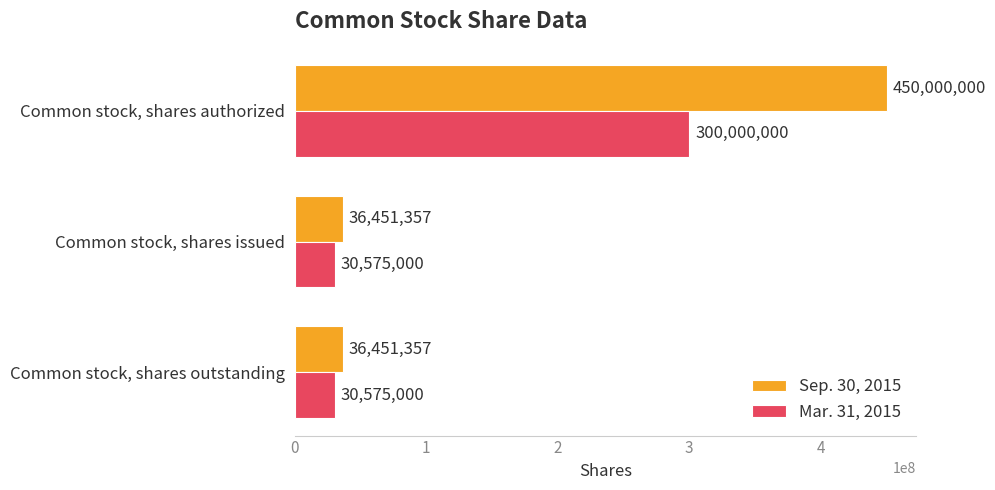

What is the sum of all Mar. 31, 2015 values?

361150000